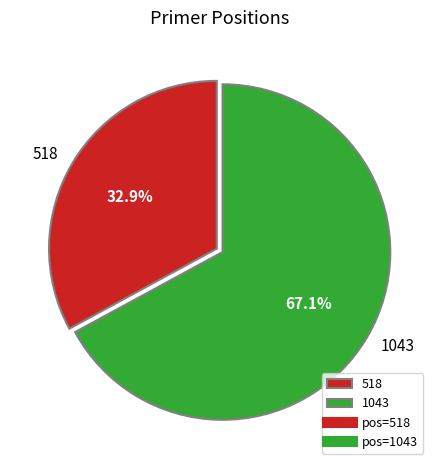

Which category accounts for the majority?

1043